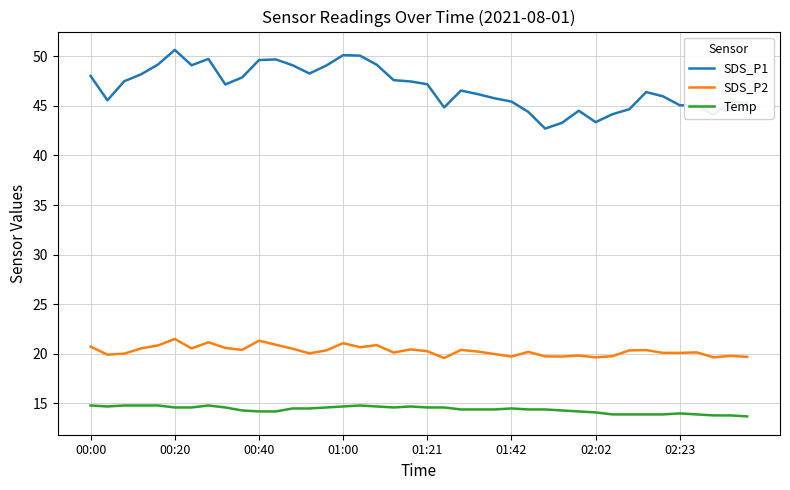

Rank the series by their maximum value, from lowest to highest.

Temp, SDS_P2, SDS_P1